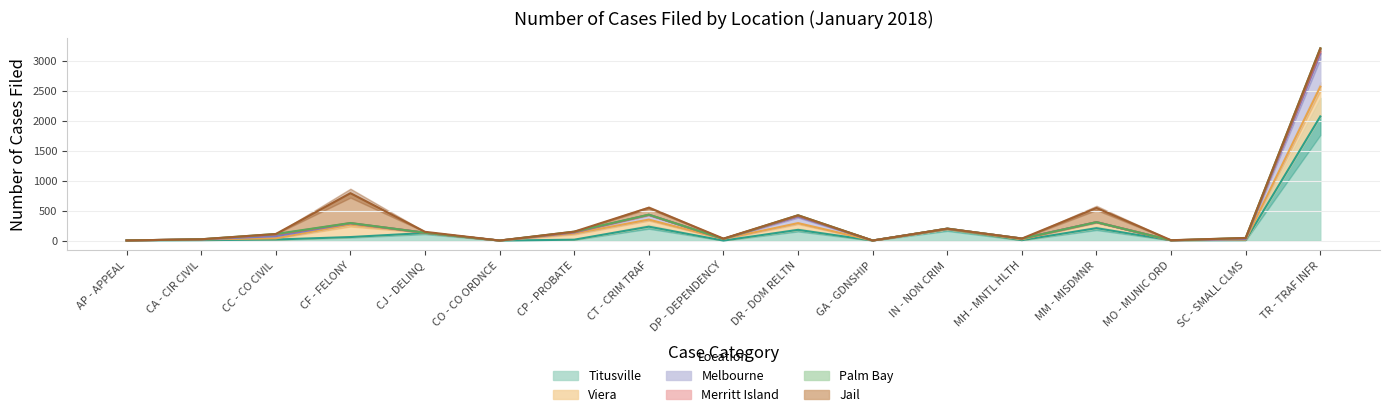

Which series has the largest range (max minus min)?

Titusville